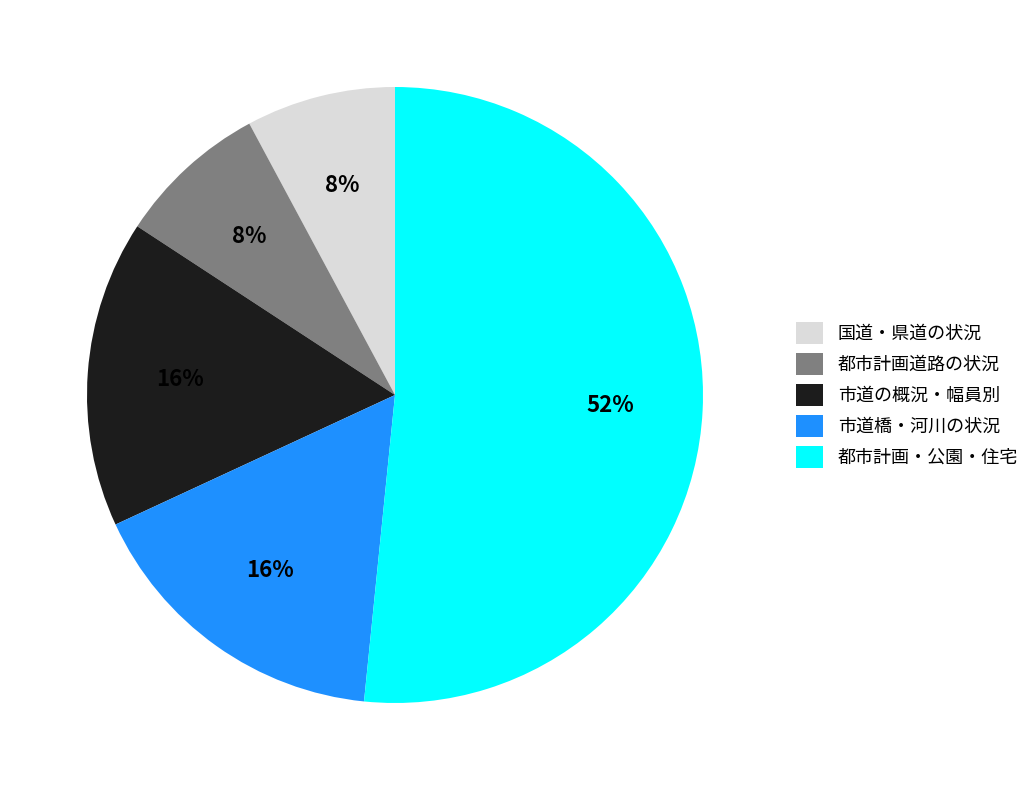

Is it true that 市道橋・河川の状況 is 22% of the pie?

False